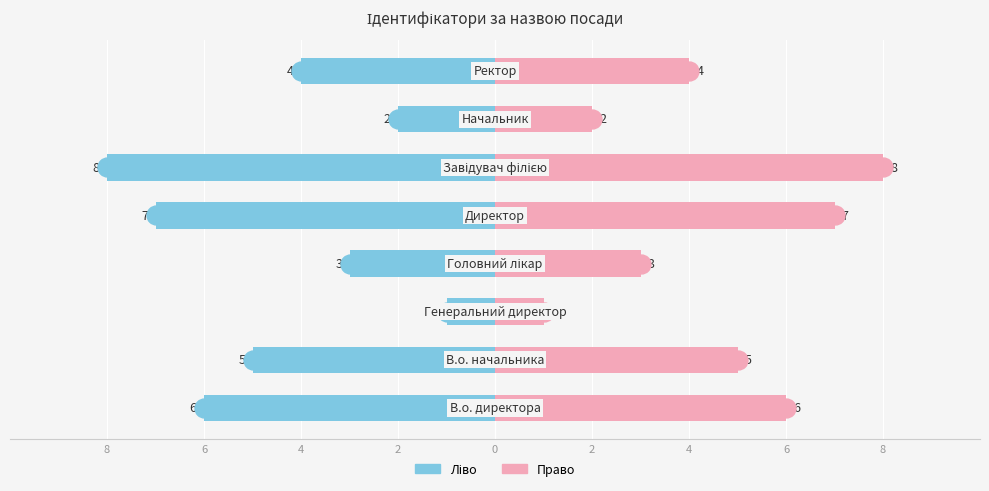

Rank the series by their average value, from lowest to highest.

Ідентифікатор (ліво), Ідентифікатор (право)